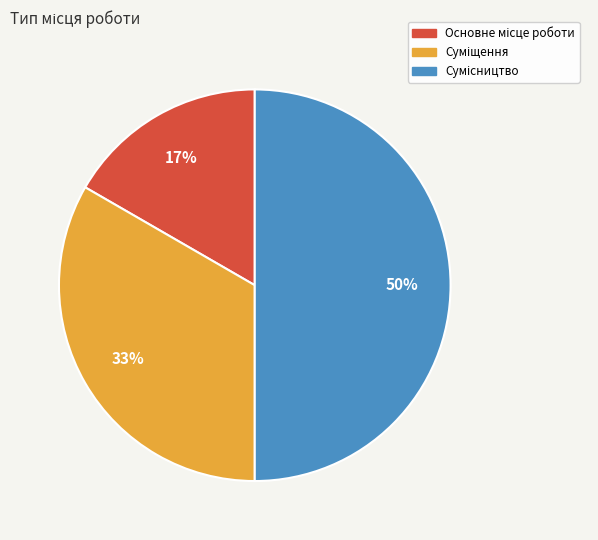

To the nearest percent, what is the average slice percentage?

33%